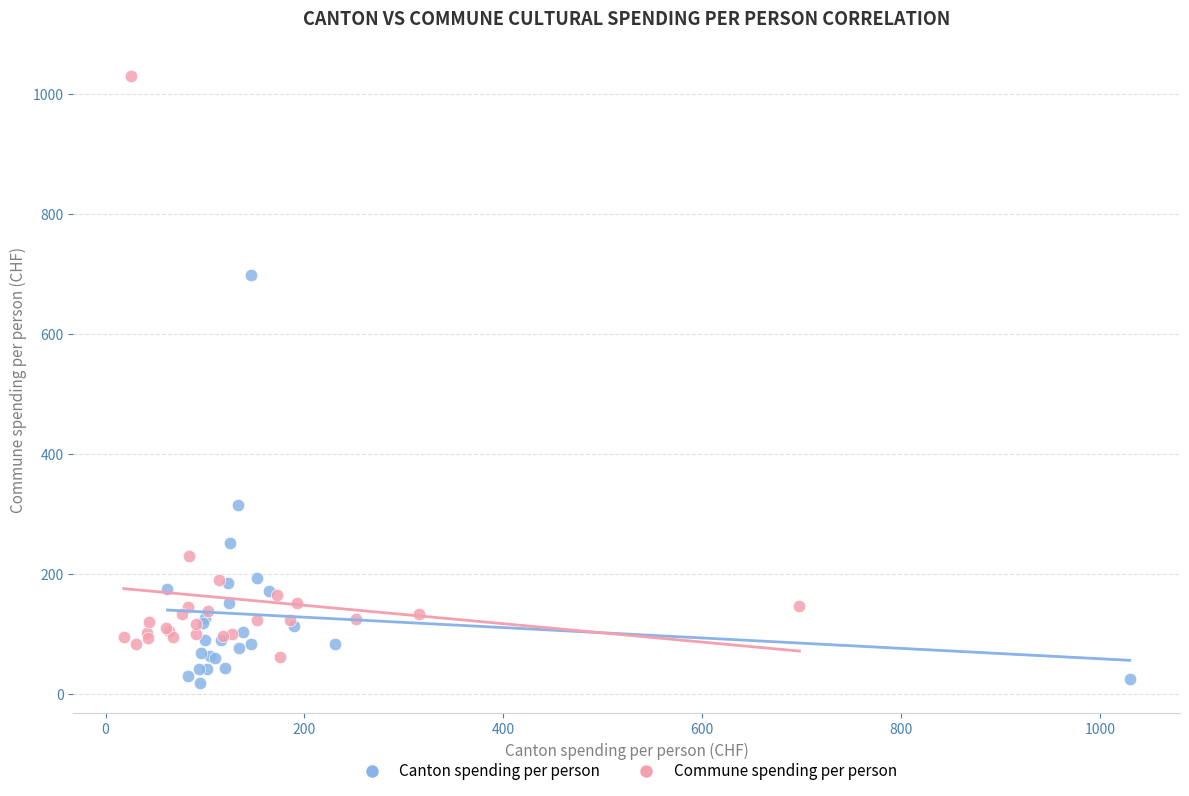

Which series has the largest Y range (max minus min)?

Commune spending per person